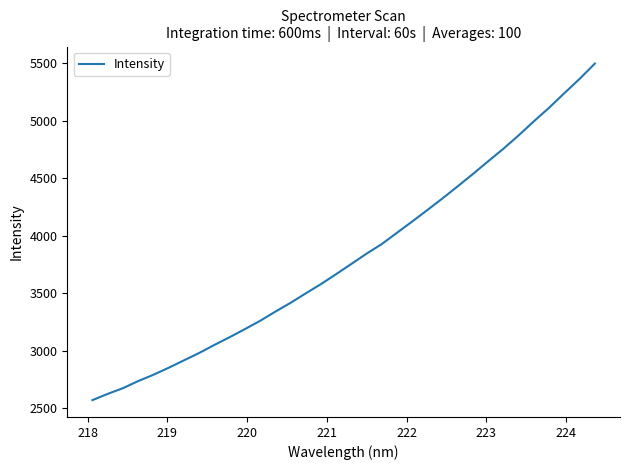

How many categories are shown in the chart?

34